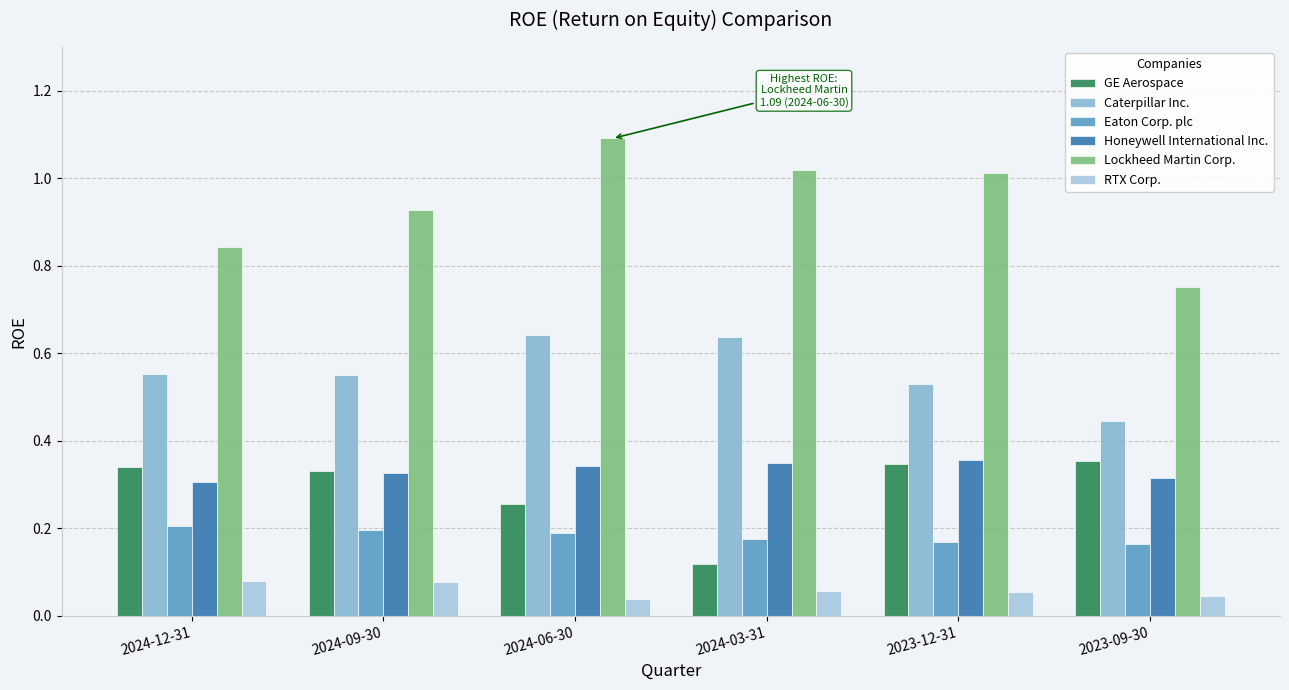

Reading left to right, list all the values displayed in this chart.

GE Aerospace: 2024-12-31=0.3	2024-09-30=0.3	2024-06-30=0.3	2024-03-31=0.1	2023-12-31=0.3	2023-09-30=0.4
Caterpillar Inc.: 2024-12-31=0.6	2024-09-30=0.6	2024-06-30=0.6	2024-03-31=0.6	2023-12-31=0.5	2023-09-30=0.4
Eaton Corp. plc: 2024-12-31=0.2	2024-09-30=0.2	2024-06-30=0.2	2024-03-31=0.2	2023-12-31=0.2	2023-09-30=0.2
Honeywell International Inc.: 2024-12-31=0.3	2024-09-30=0.3	2024-06-30=0.3	2024-03-31=0.3	2023-12-31=0.4	2023-09-30=0.3
Lockheed Martin Corp.: 2024-12-31=0.8	2024-09-30=0.9	2024-06-30=1.1	2024-03-31=1.0	2023-12-31=1.0	2023-09-30=0.8
RTX Corp.: 2024-12-31=0.1	2024-09-30=0.1	2024-06-30=0.0	2024-03-31=0.1	2023-12-31=0.1	2023-09-30=0.0